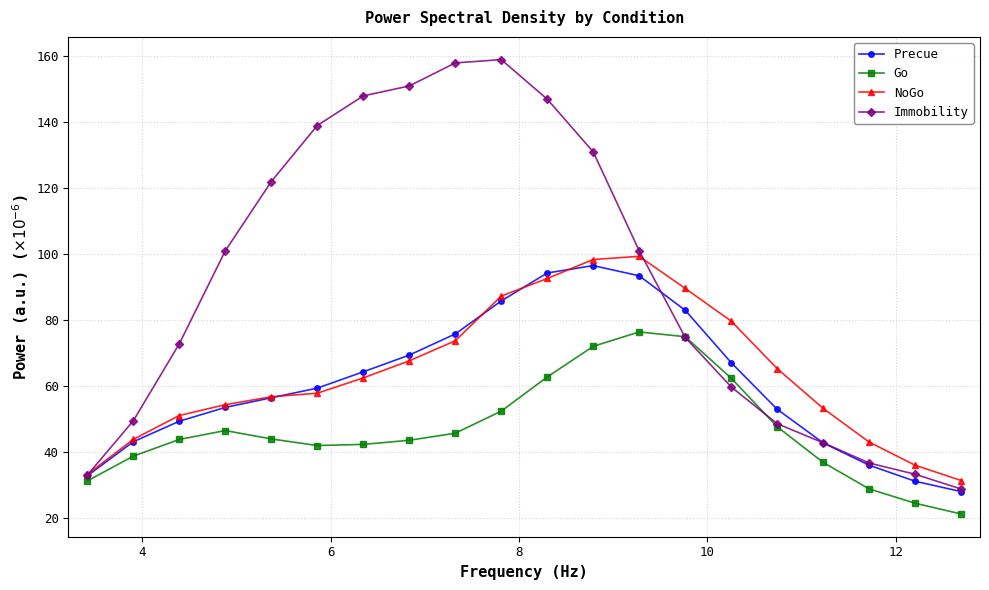

How many times do Go and Immobility cross each other?

2